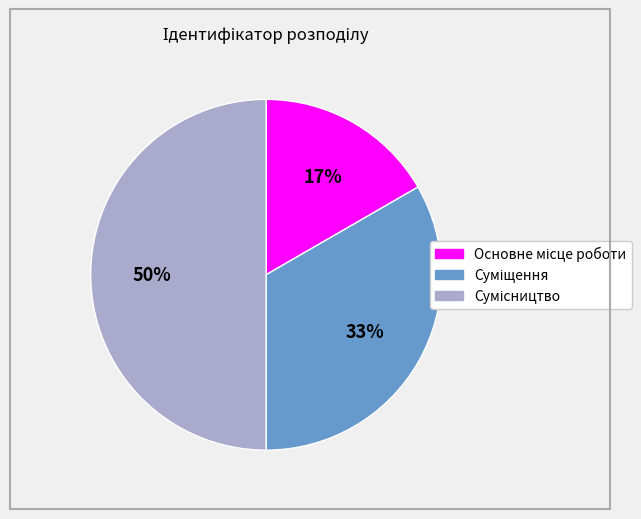

To the nearest percent, what is the difference between the largest and smallest slice percentages?

33%